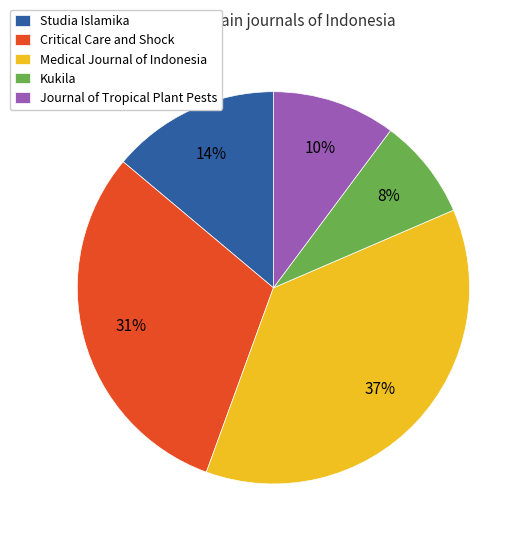

Which slice is the largest?

Medical Journal of Indonesia